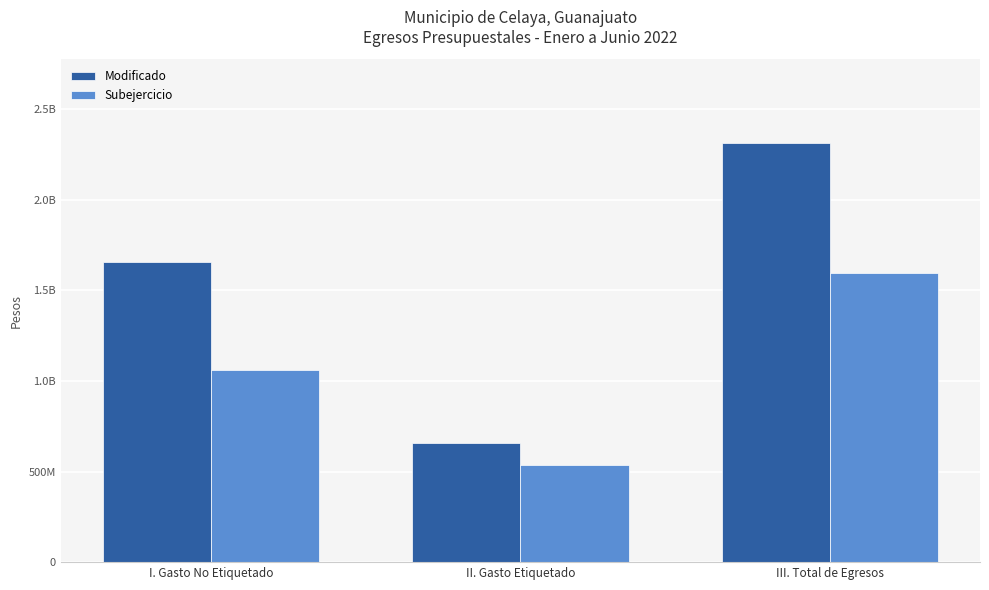

The Modificado series shows 158024019.7 at II. Gasto Etiquetado. True or false?

False